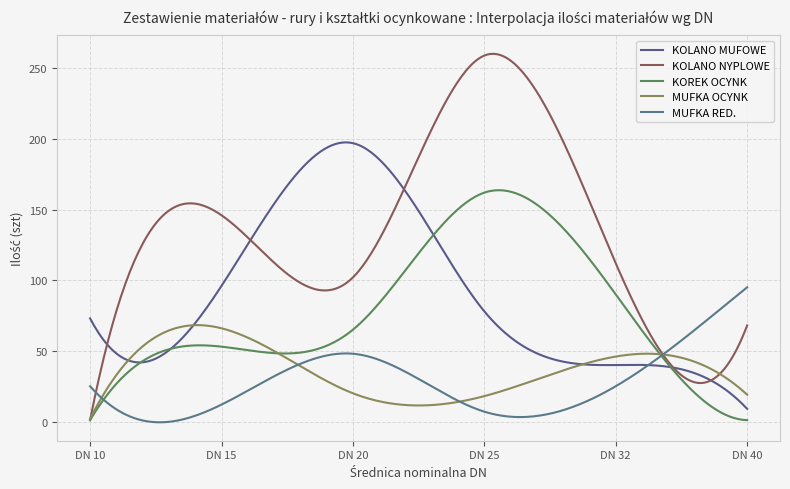

Which series ends up on top after the final intersection of KOLANO NYPLOWE and MUFKA OCYNK?

KOLANO NYPLOWE